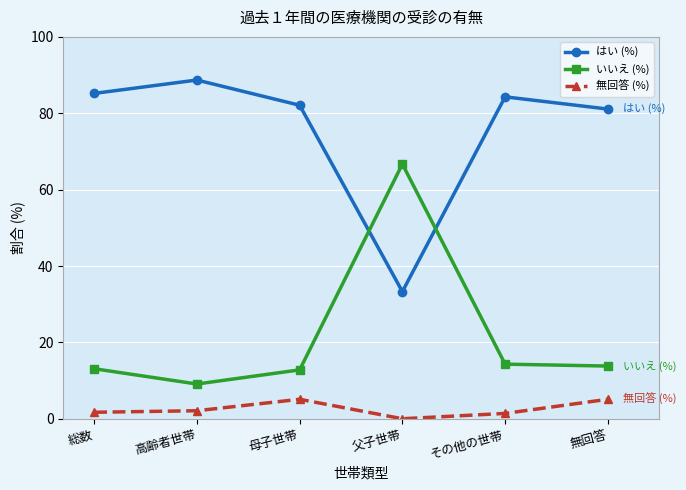

What is the difference between the maximum and minimum values in the いいえ (%) series?

57.6